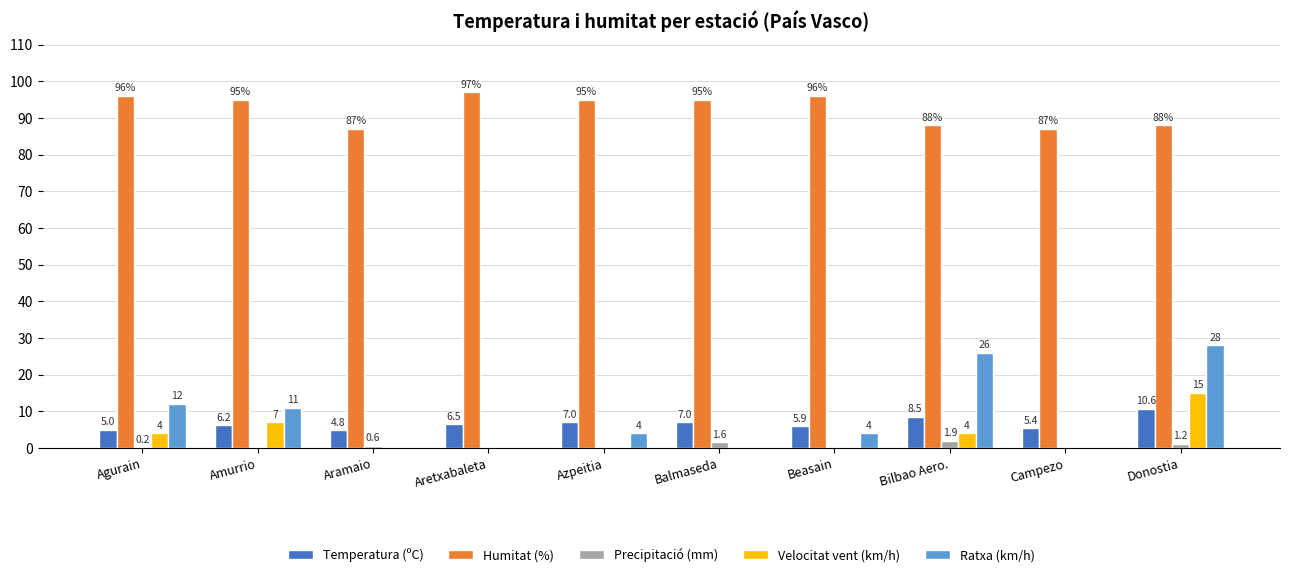

True or false: Ratxa (km/h) has a value of 44.9 at Donostia.

False